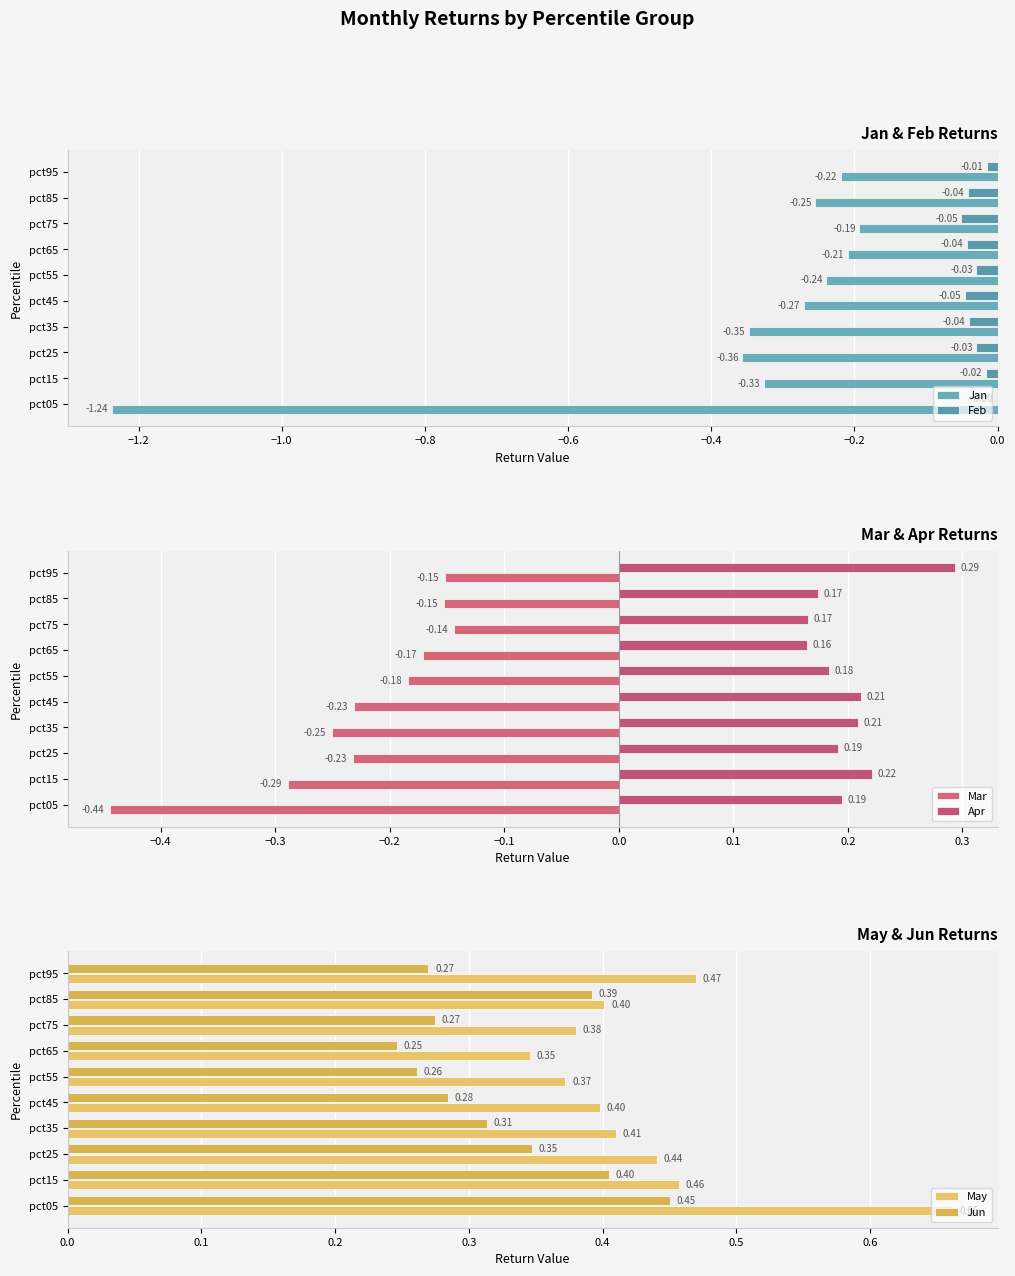

Which series has the widest spread of values?

Jan